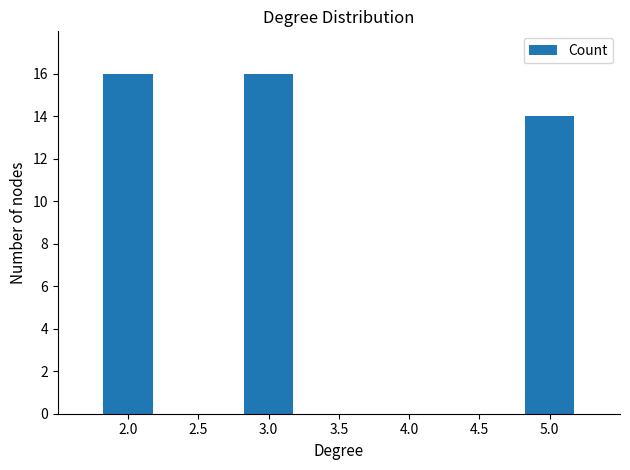

Are the bars grouped side by side (vs. stacked)?

No